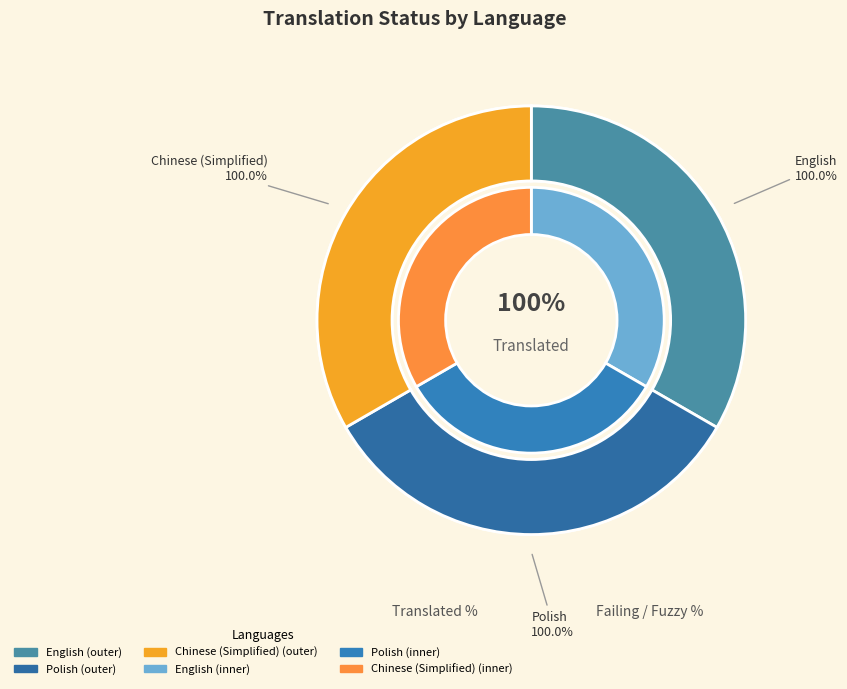

How much of the chart is everything except Polish?

66.7%